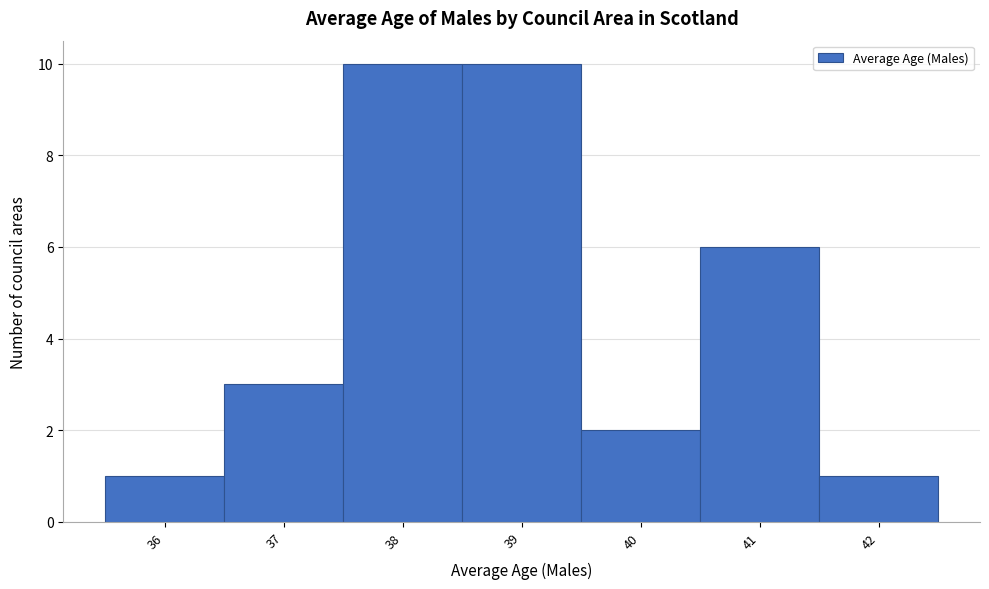

Reading left to right, list every bar in this chart as the range it spans on the x-axis followed by its height. The values are not printed on the chart, so give them approximately, as read against the axis.

35.5 to 36.5: 1
36.5 to 37.5: 3
37.5 to 38.5: 10
38.5 to 39.5: 10
39.5 to 40.5: 2
40.5 to 41.5: 6
41.5 to 42.5: 1